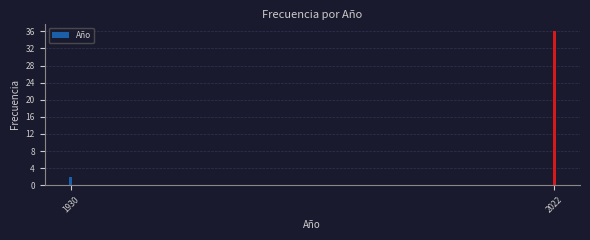

Reading left to right, what are all the values shown in this chart?

1930=2	2022=36